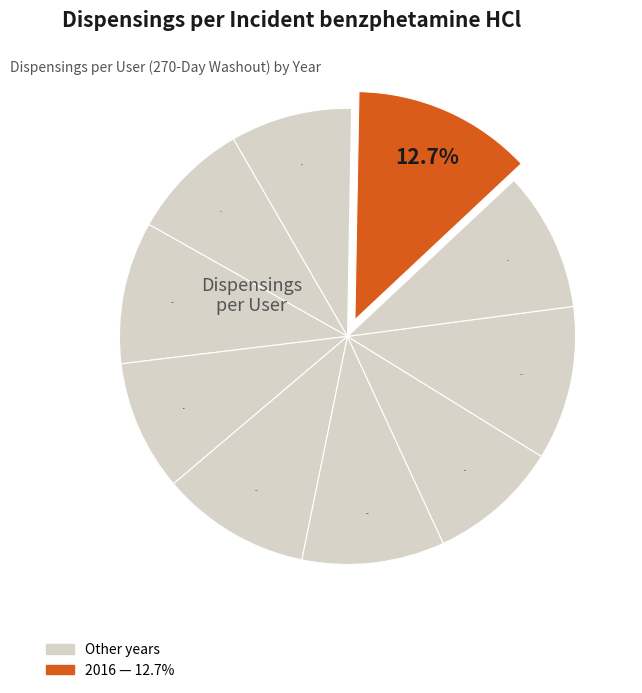

To the nearest percent, what is the average slice percentage?

10%